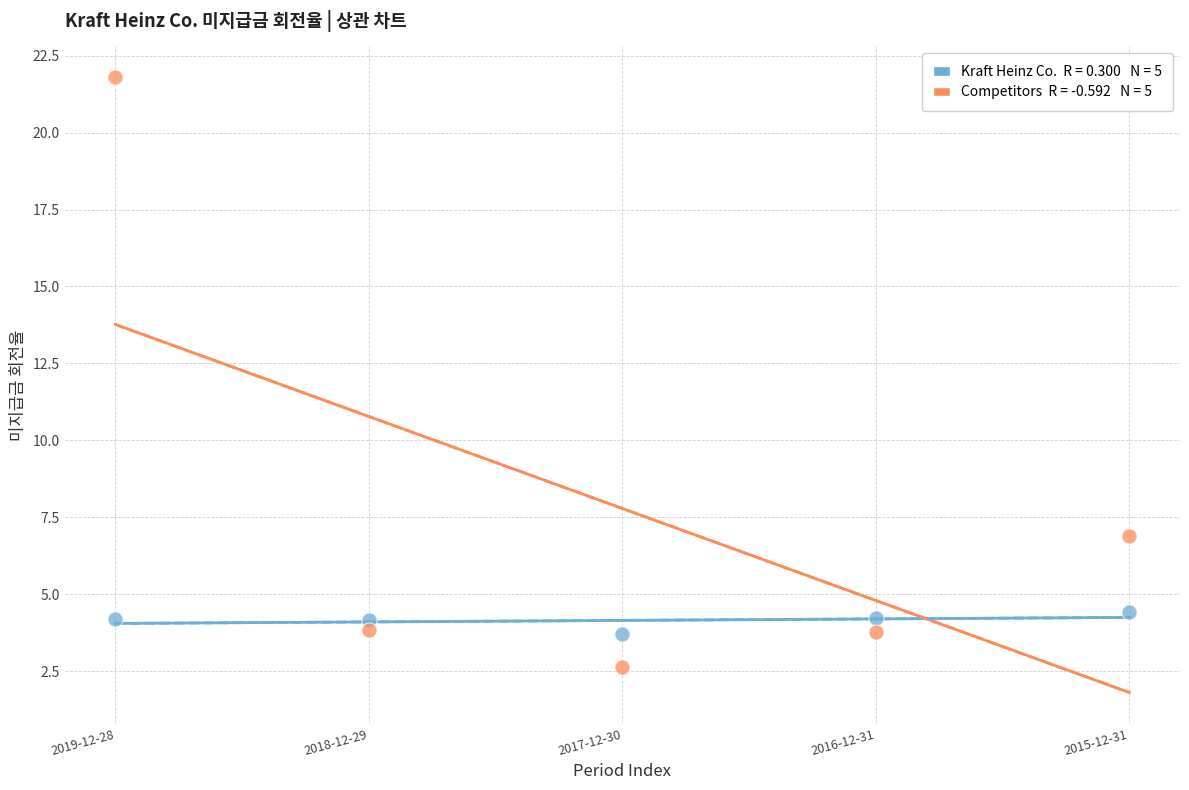

Across all series, what Y value is closest to 12?

6.9